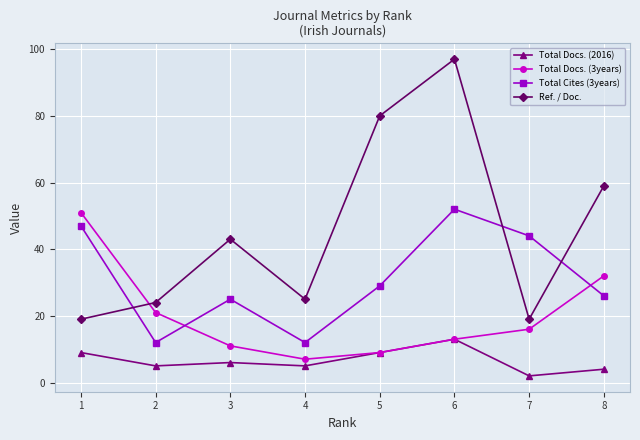

Rank the series at 3 from lowest to highest value.

Total Docs. (2016), Total Docs. (3years), Total Cites (3years), Ref. / Doc.